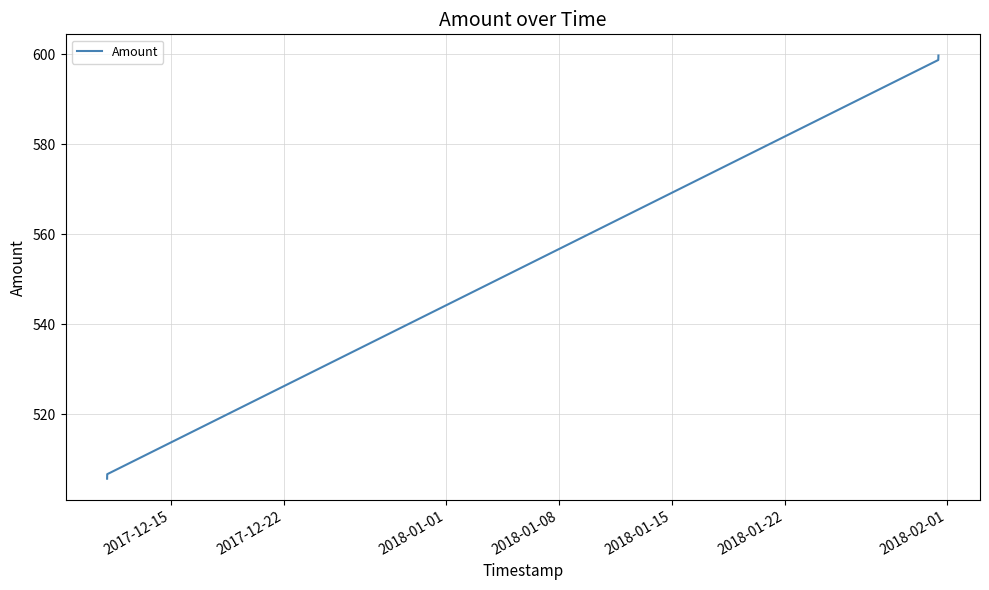

How many values are below 598?

2